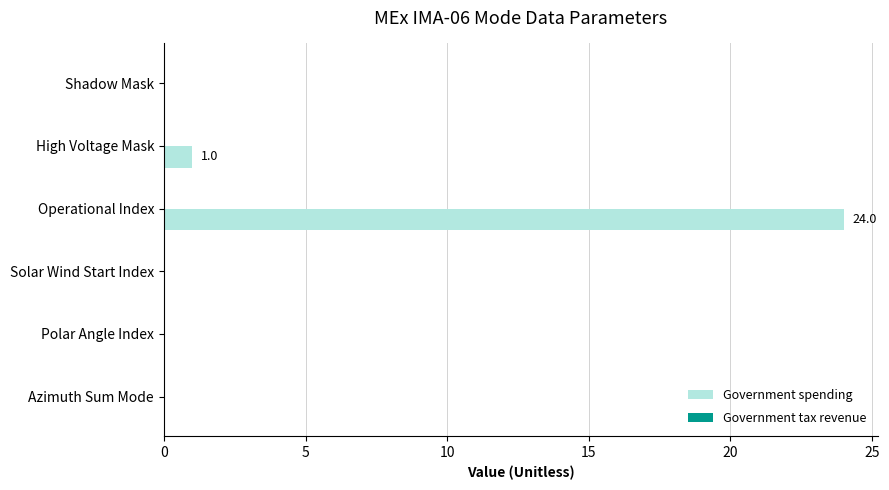

Which has a higher value, High Voltage Mask or Azimuth Sum Mode?

High Voltage Mask